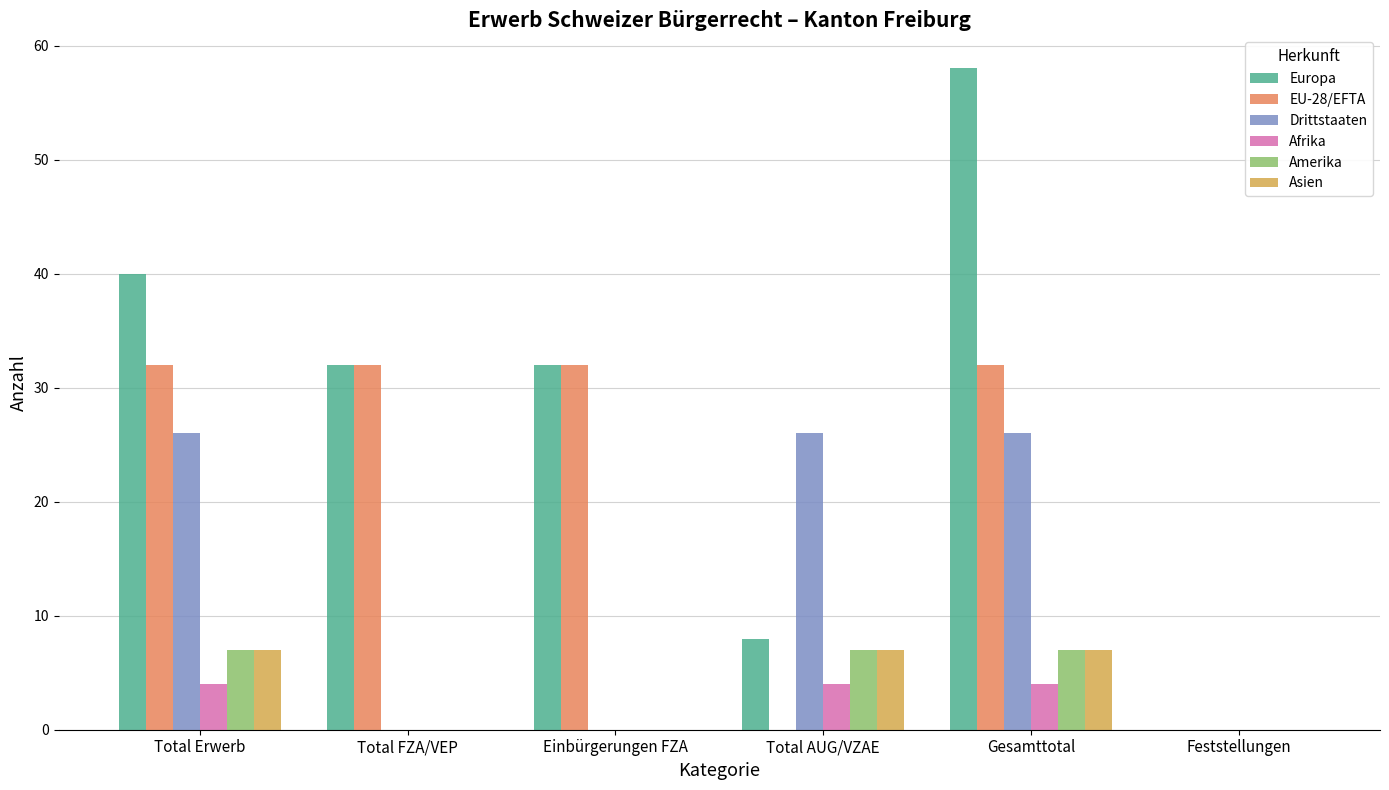

What is the total value across all series at Gesamttotal?

134